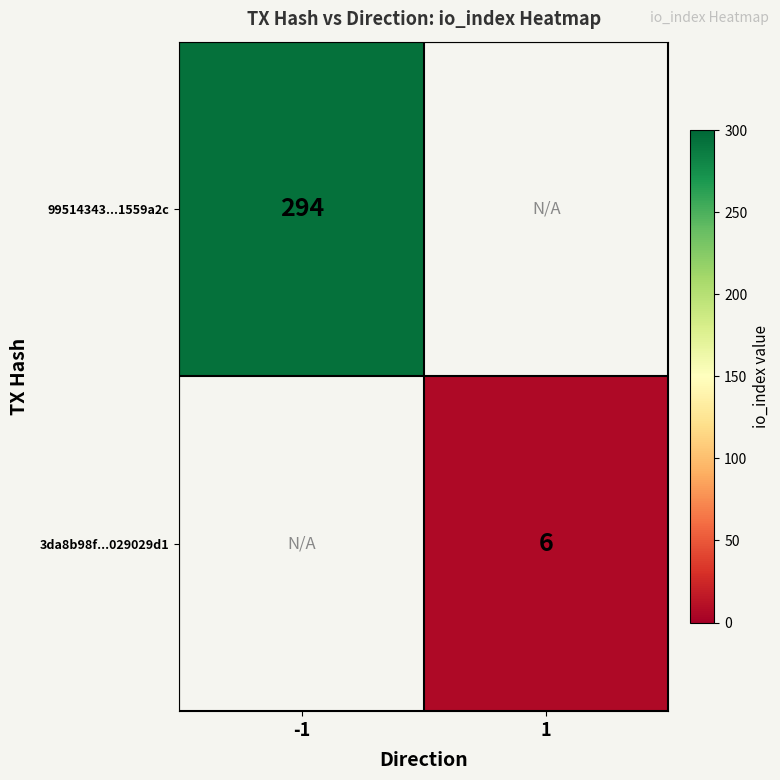

Count the number of categories in the chart.

2